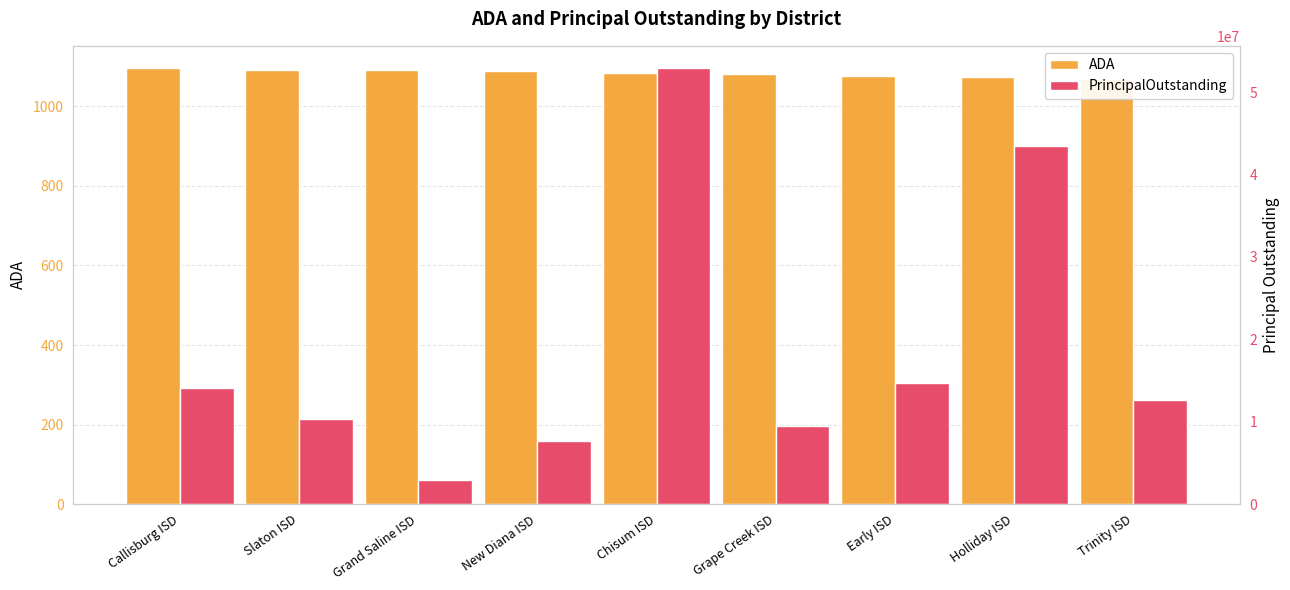

What is the value of the PrincipalOutstanding bar at the 8th from the left?

43460000.0